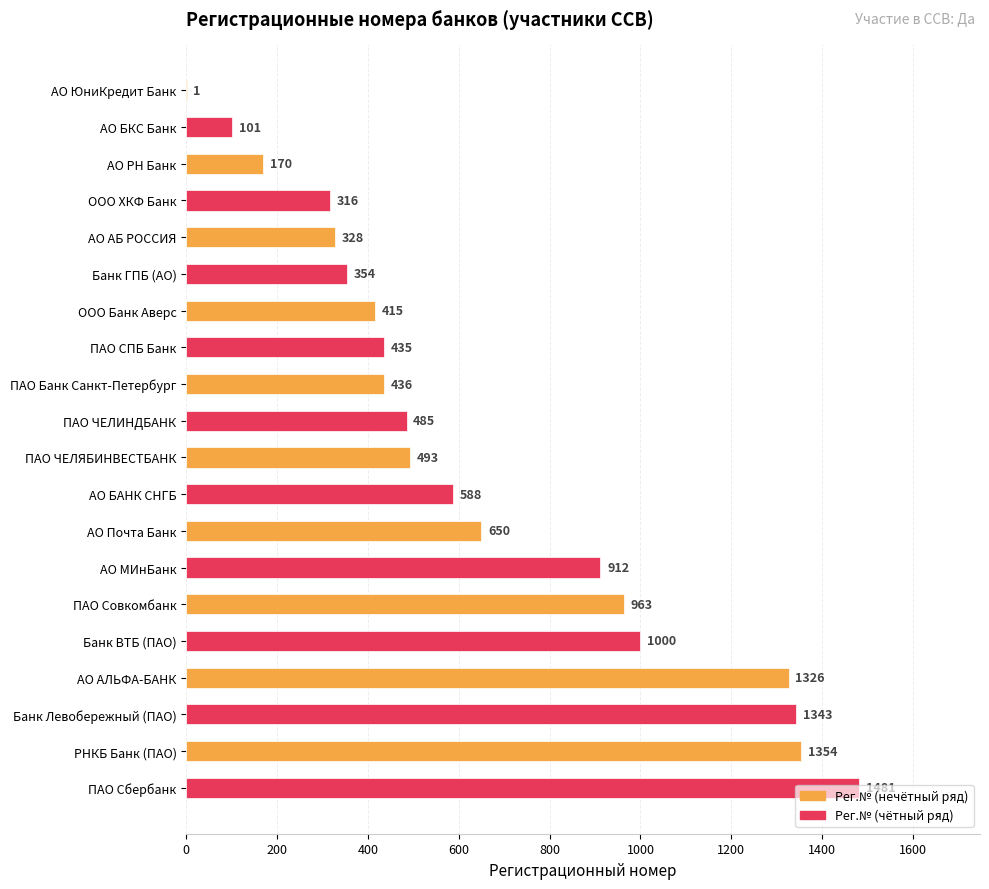

How many data points does each series have?

20